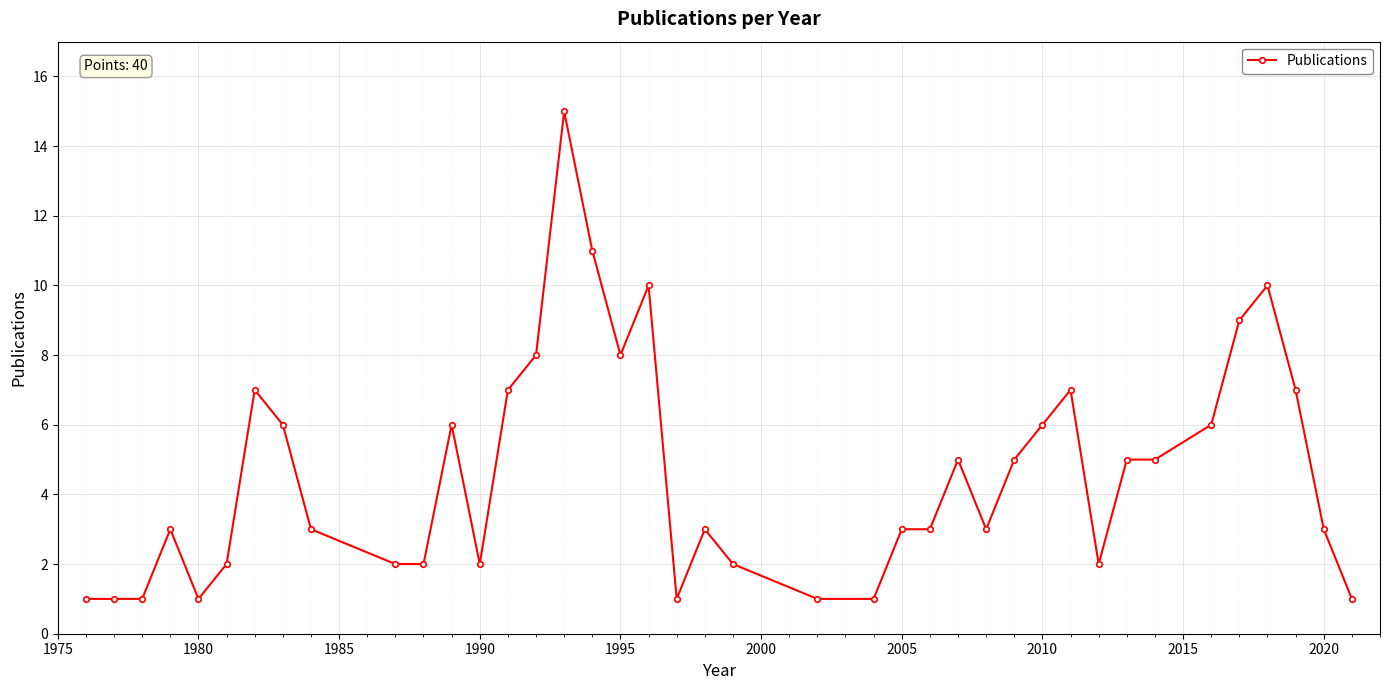

Does the chart display data point markers on the line(s)?

Yes